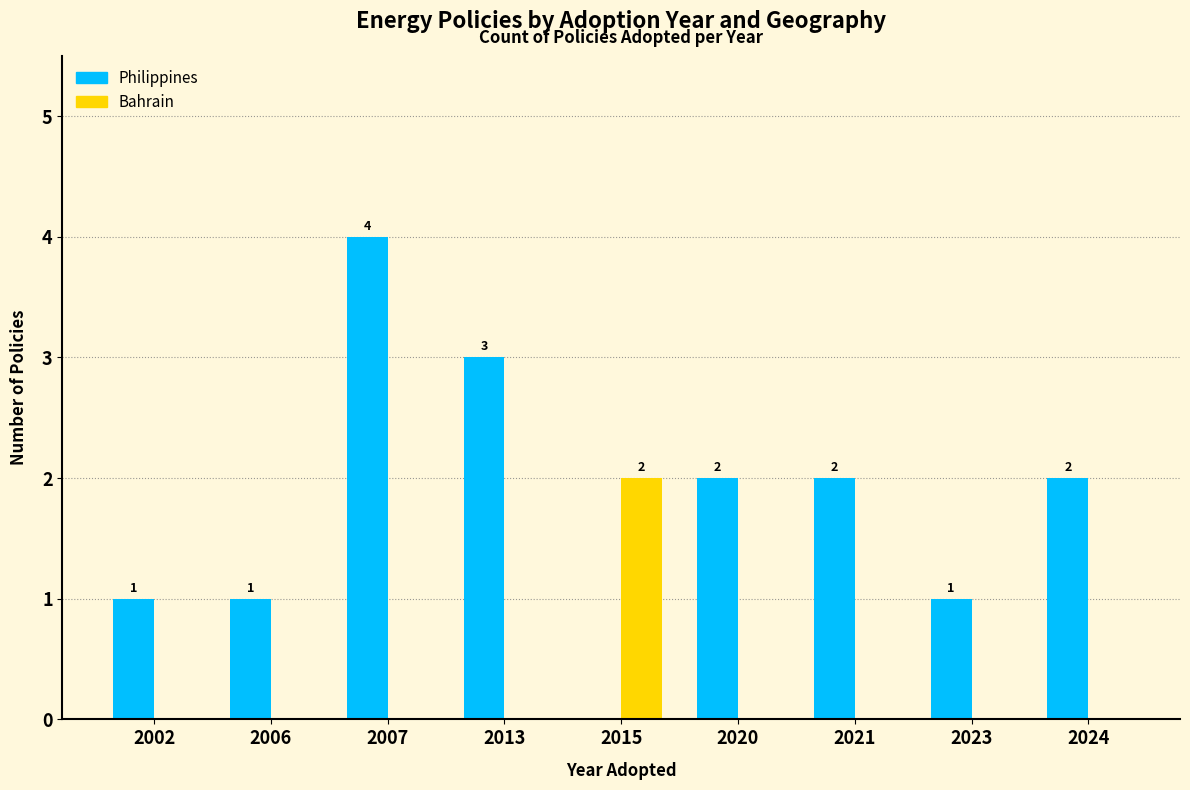

What is the sum of the Philippines values at 2013 and 2020?

5